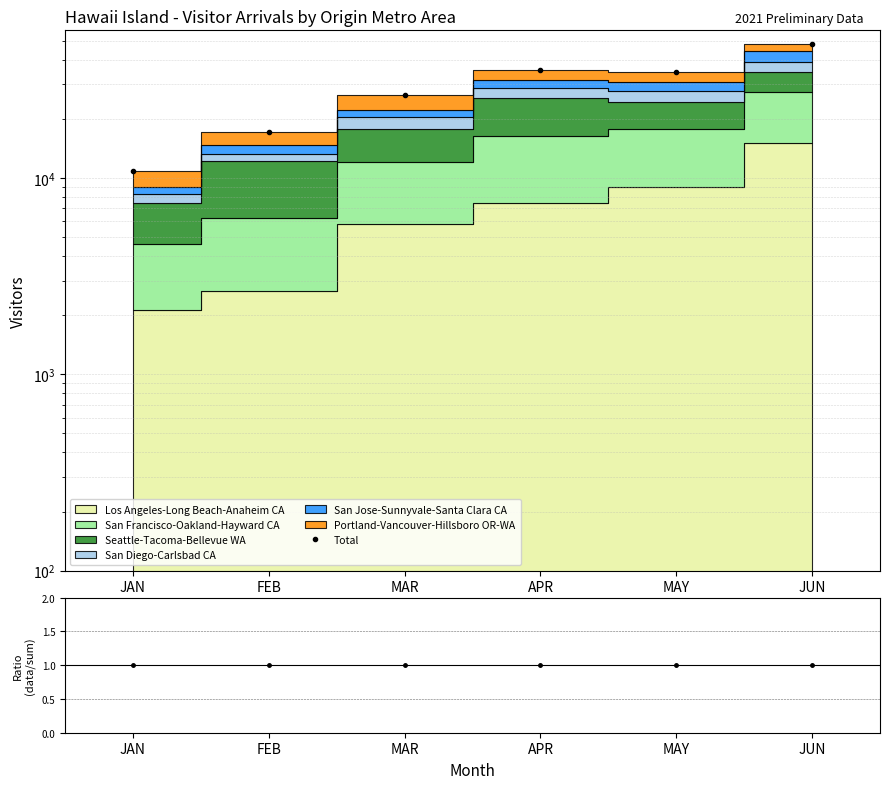

What is the average value of the Total series?

28788.1